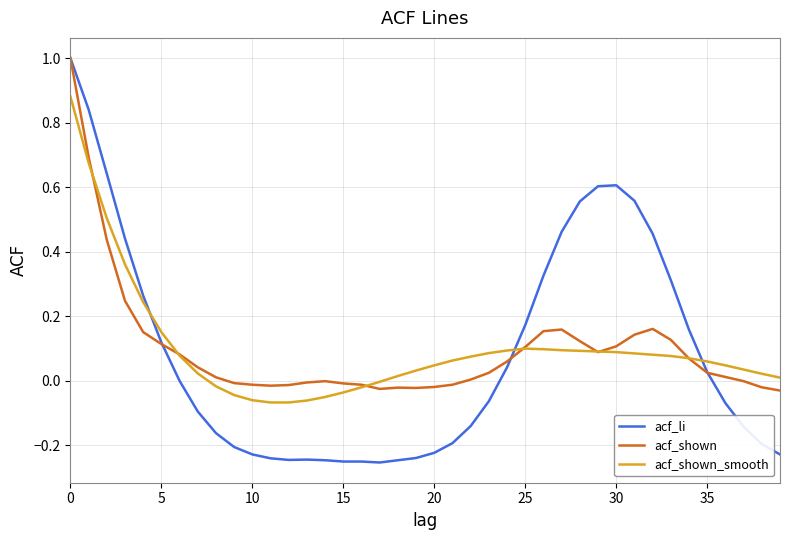

Which series has the largest range (max minus min)?

acf_li